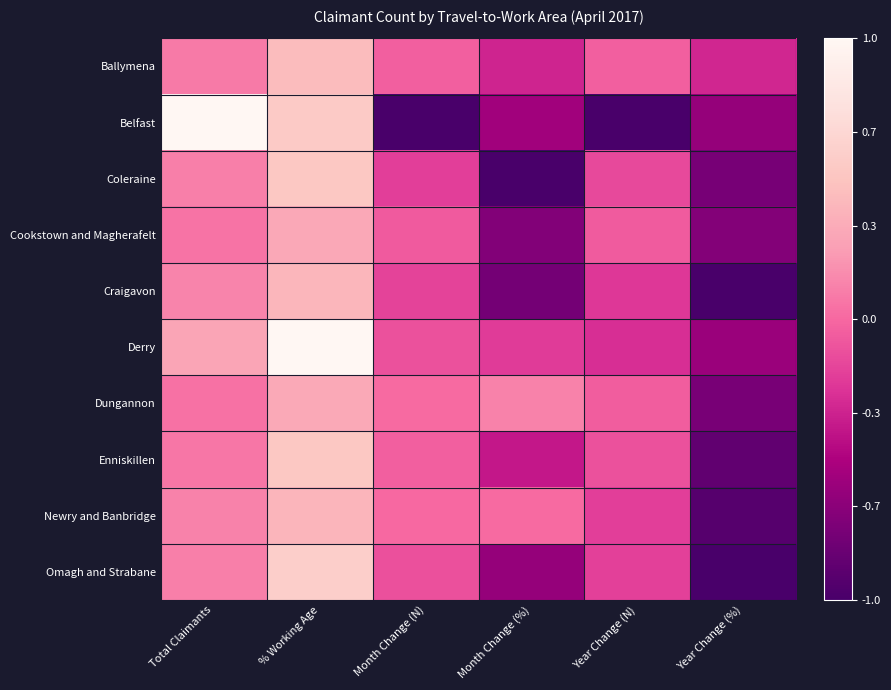

Count the number of data series in this chart.

10